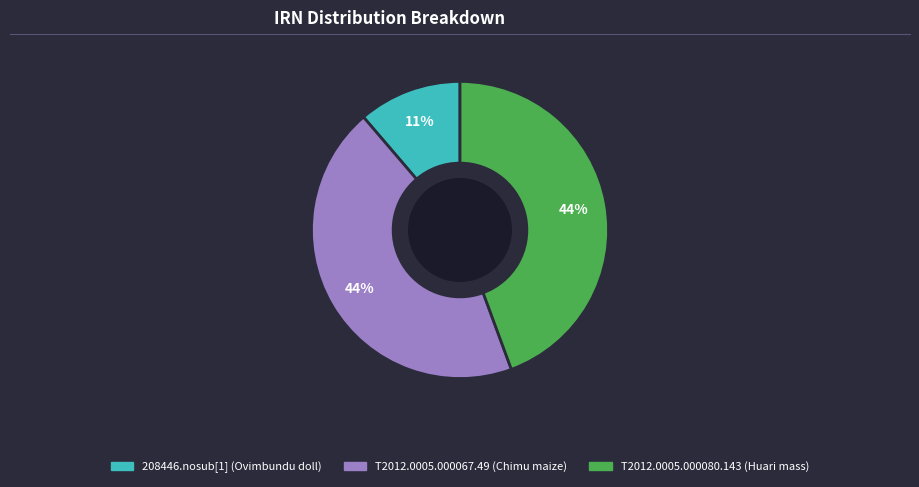

How many segments does this pie chart have?

3